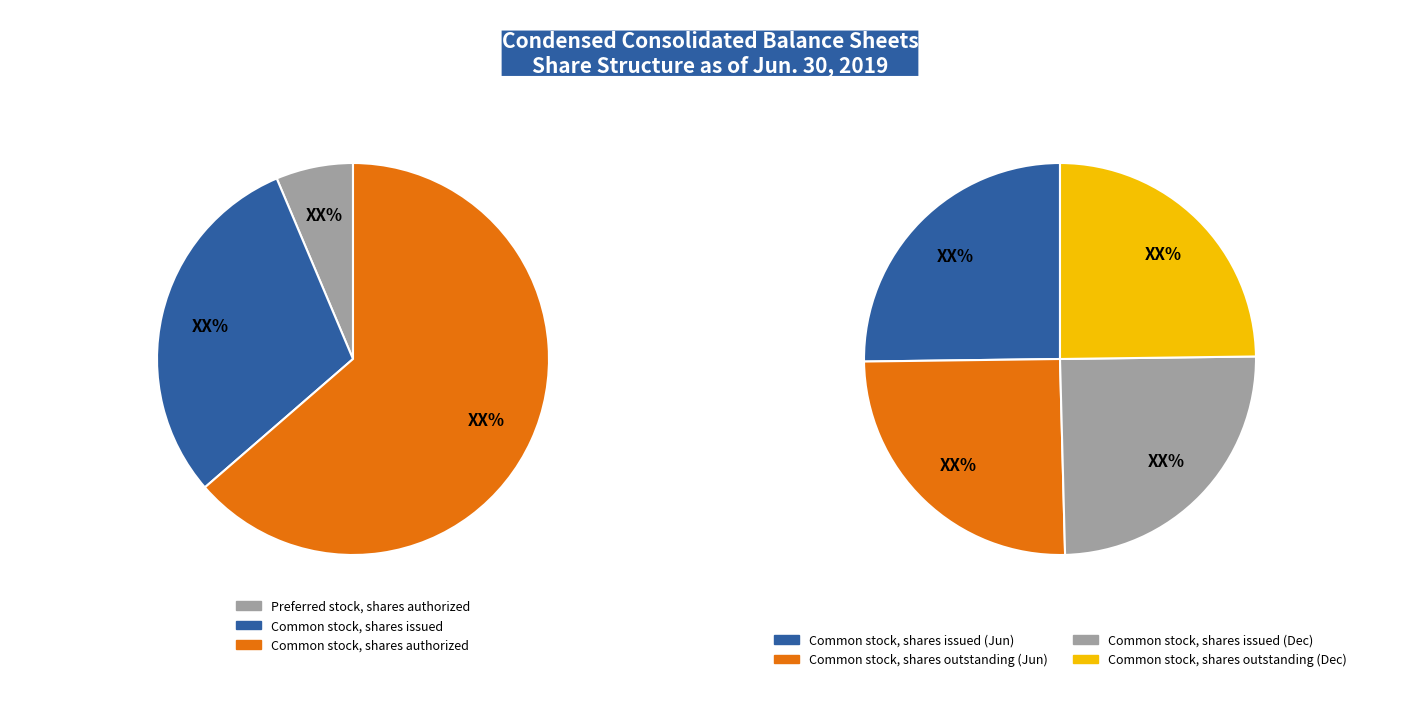

What is the smallest slice in the pie chart?

Preferred stock, shares authorized